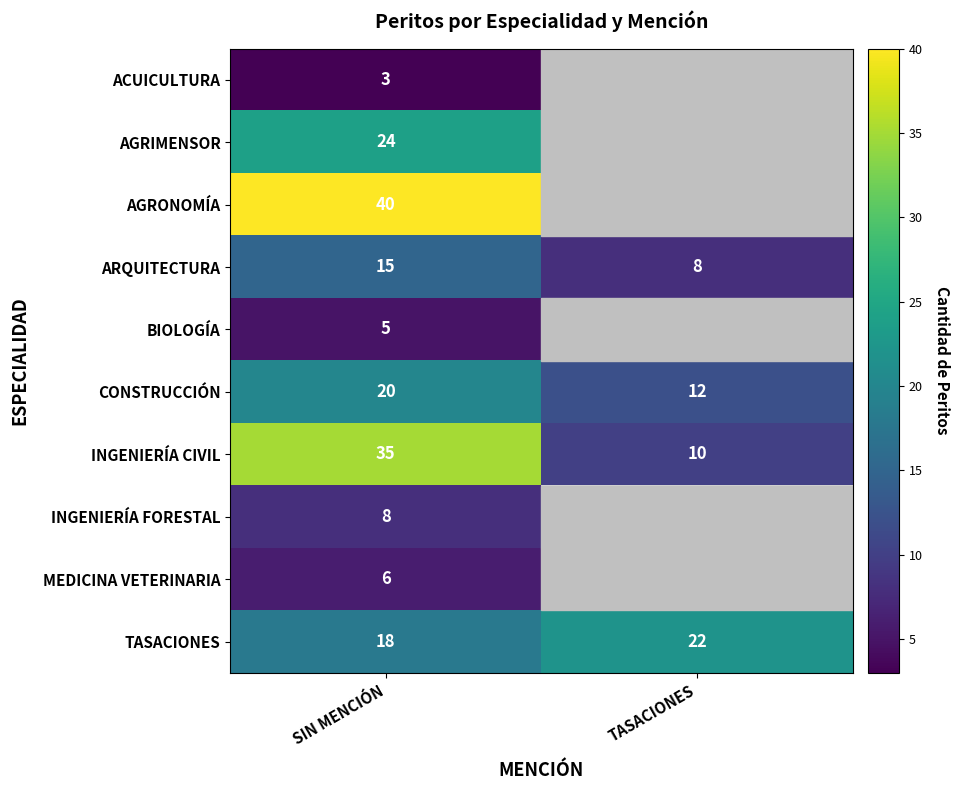

Count the number of data series in this chart.

10